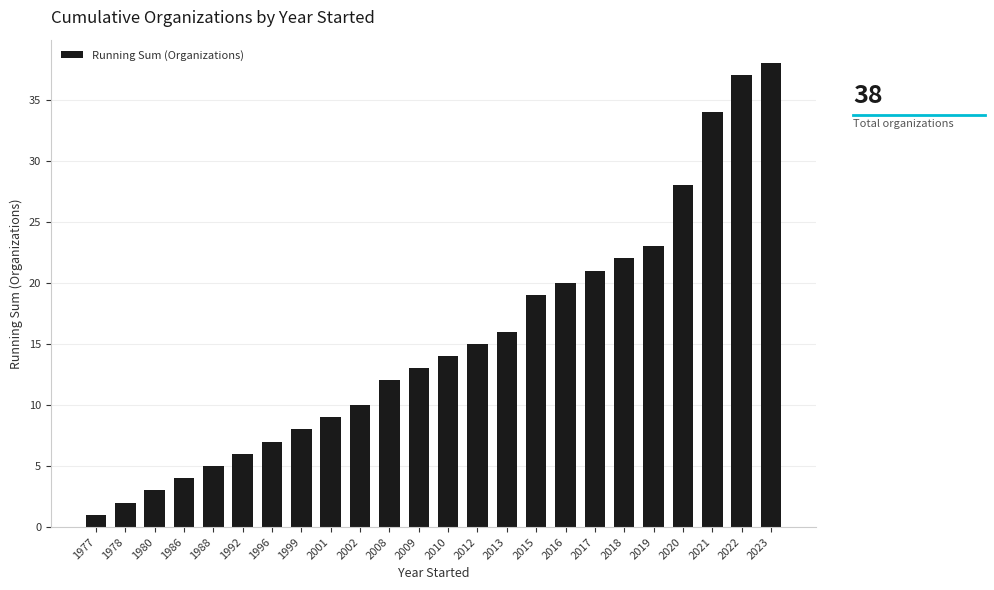

What is the average value?

15